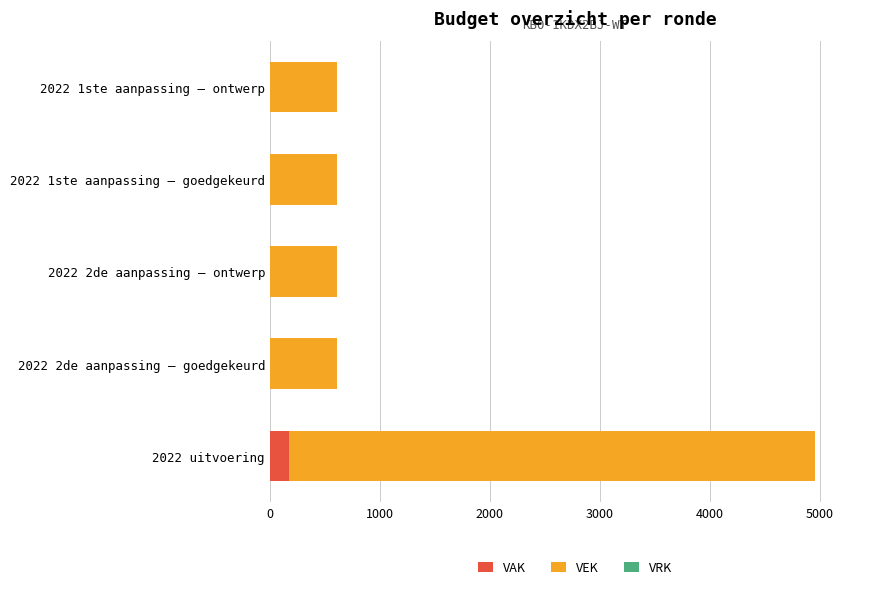

What is the total value across all series at 2022 uitvoering?

4950